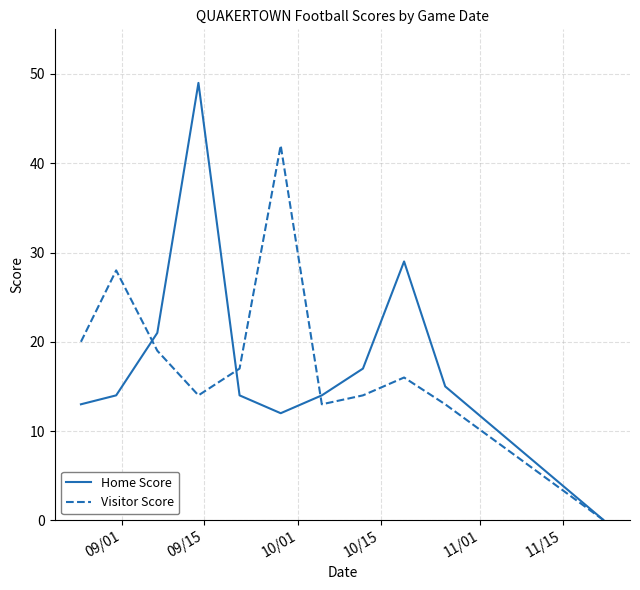

Rank the series by their maximum value, from highest to lowest.

Home Score, Visitor Score